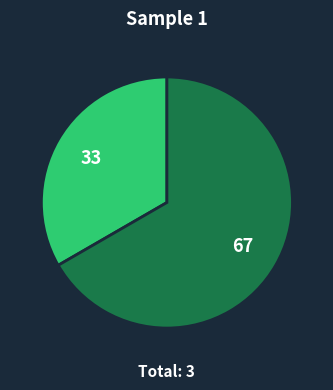

Does any single category account for the majority?

Yes